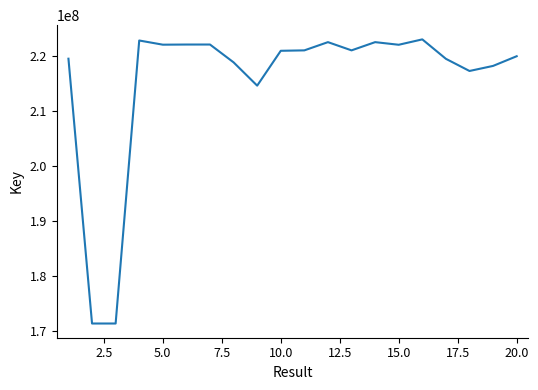

What is the maximum value shown in the chart?

222999334